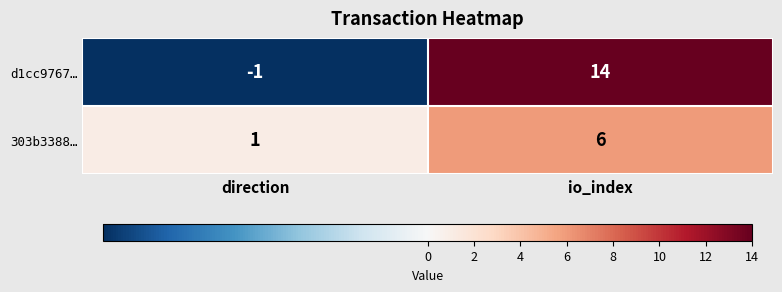

What is the sum of the d1cc9767… values at io_index and direction?

13